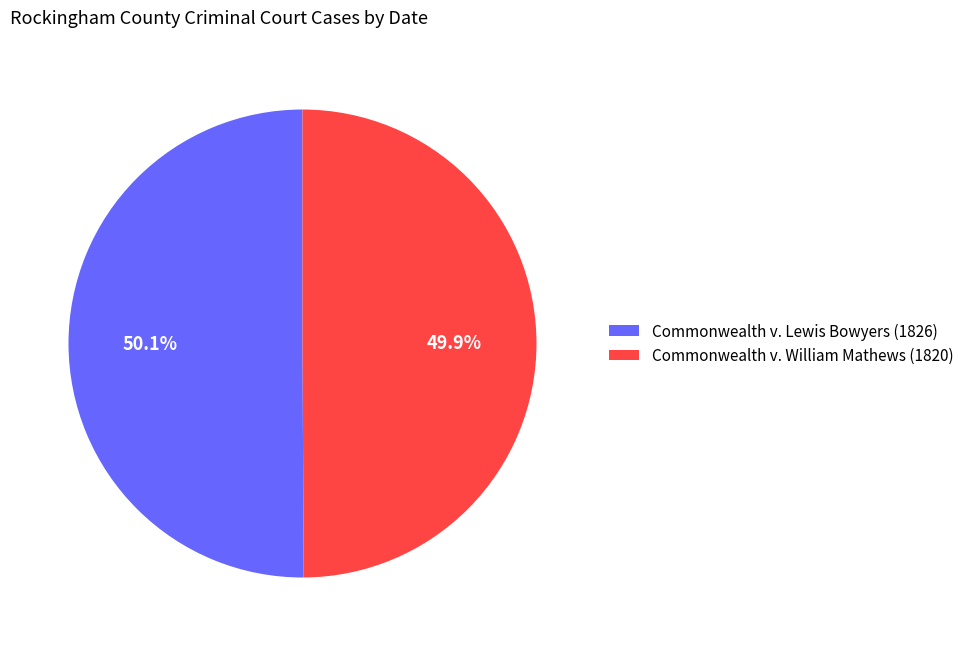

Is there any slice that represents more than half of the pie?

Yes